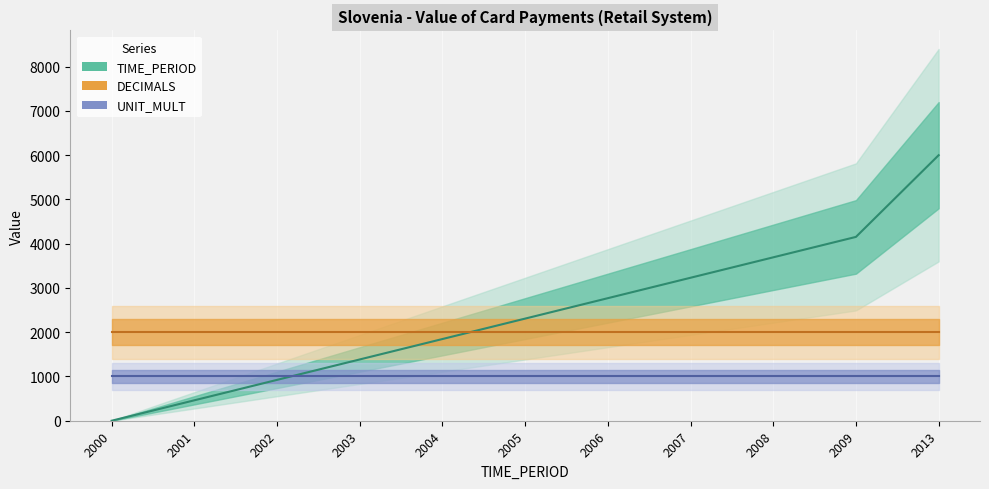

How many times do DECIMALS line and TIME_PERIOD line cross each other?

1